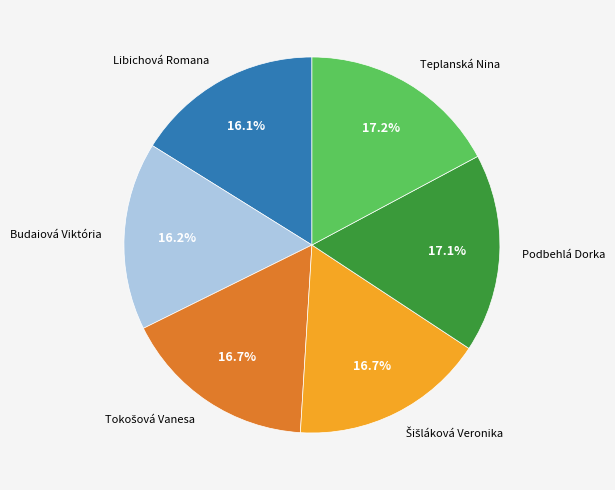

What percentage is NOT represented by Teplanská Nina?

82.8%